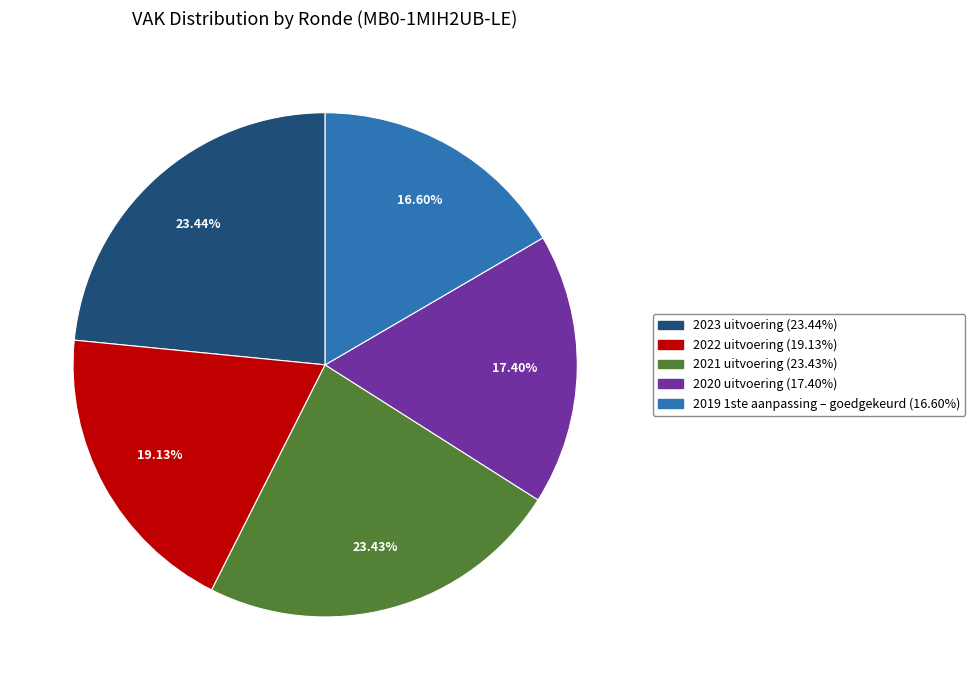

Approximately how many times larger is the value at 2022 uitvoering compared to 2019 1ste aanpassing – goedgekeurd?

1.2